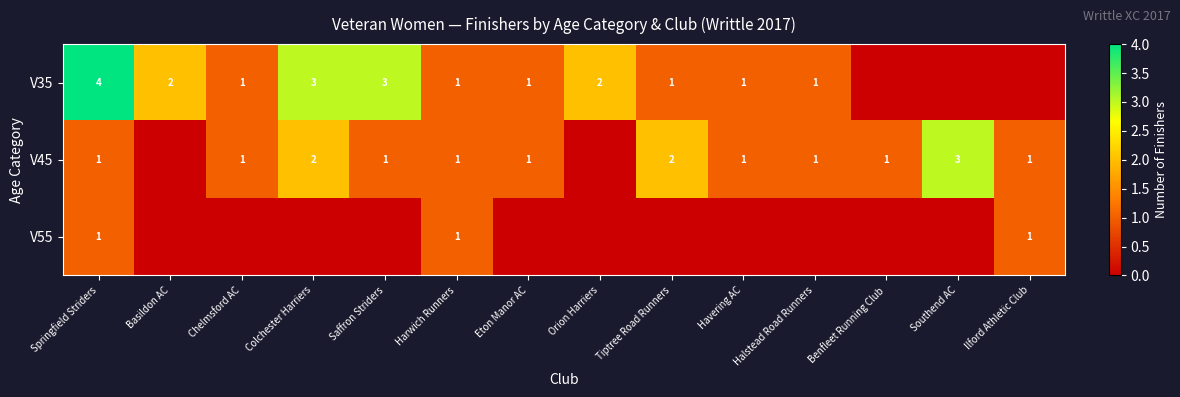

At which category does the chart reach its peak across all series?

Springfield Striders